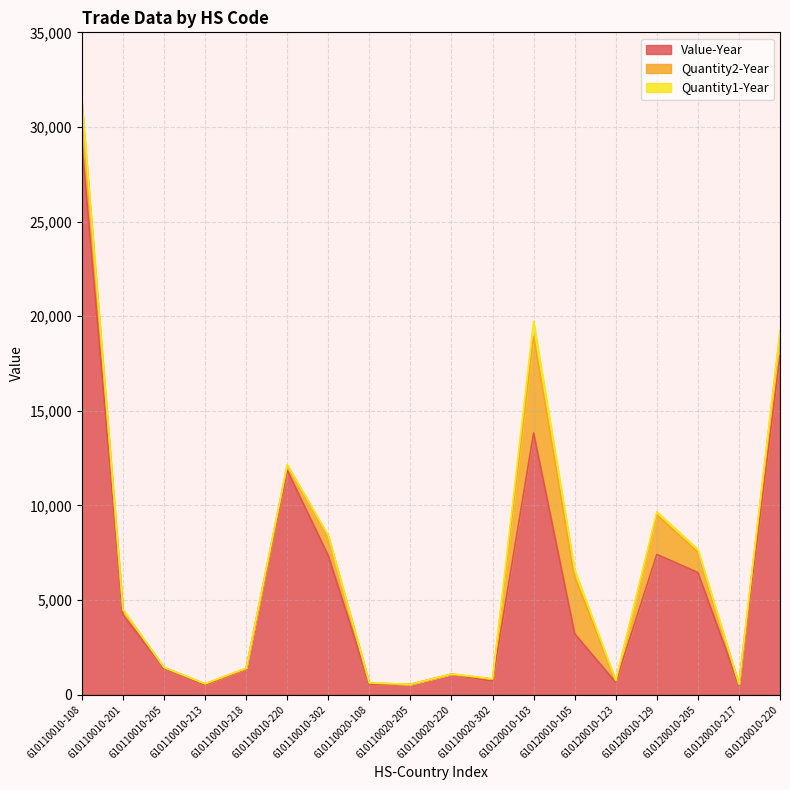

What is the label of the 6th point from the right?

610120010-105